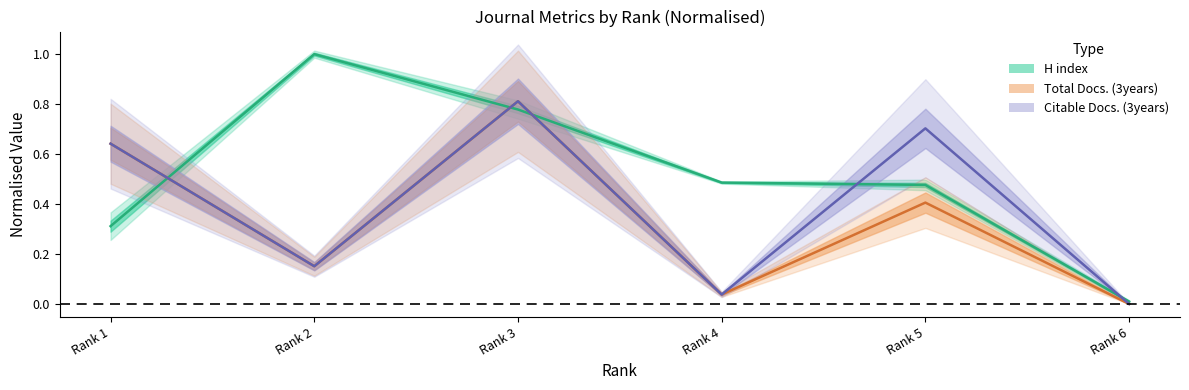

What are all the series names shown in the legend?

H index, Total Docs. (3years), Citable Docs. (3years)